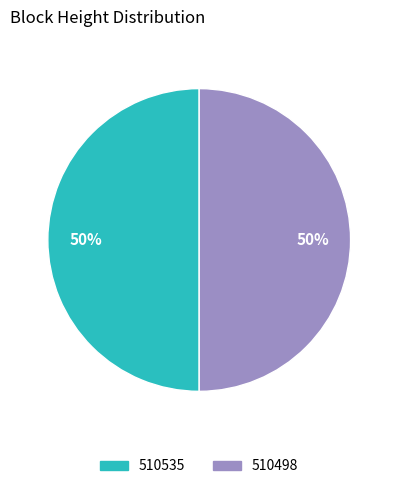

Is the sum of 510535 and 510498 greater than half?

Yes